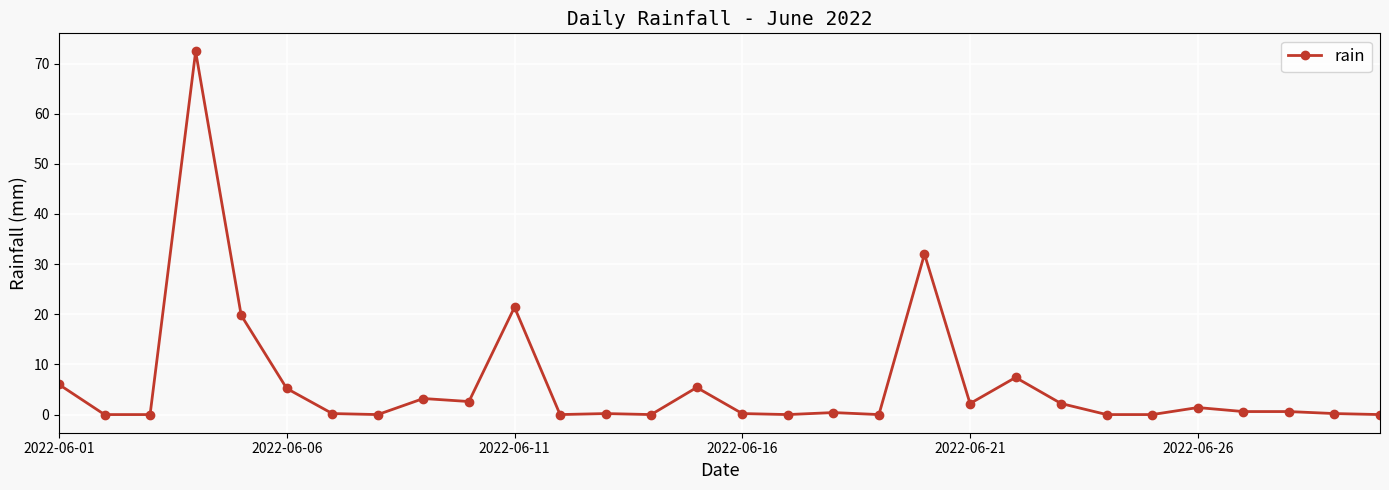

Count the number of categories in the chart.

30